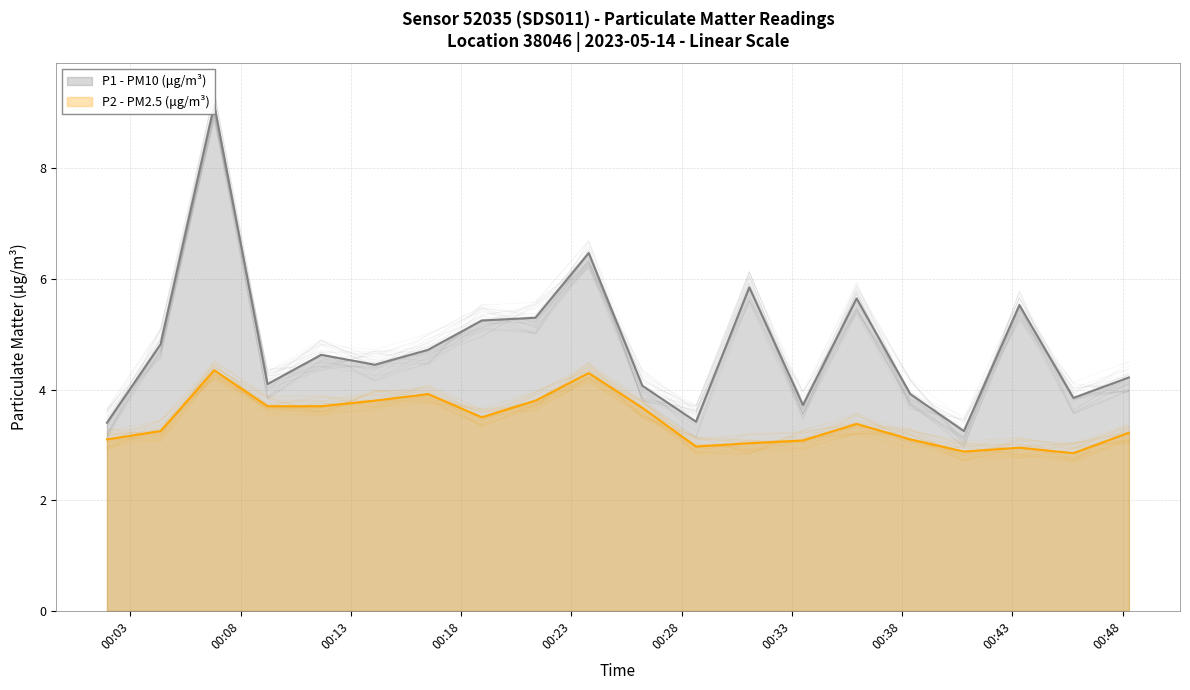

True or false: P1 - PM10 (μg/m³) and P2 - PM2.5 (μg/m³) intersect in this chart.

False